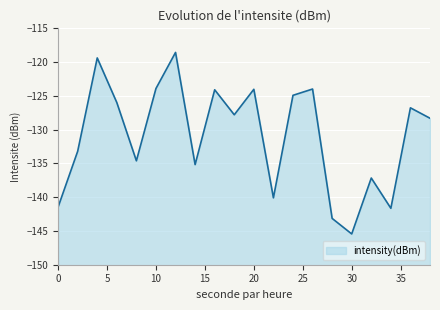

Which has a higher value, 30 or 18?

18